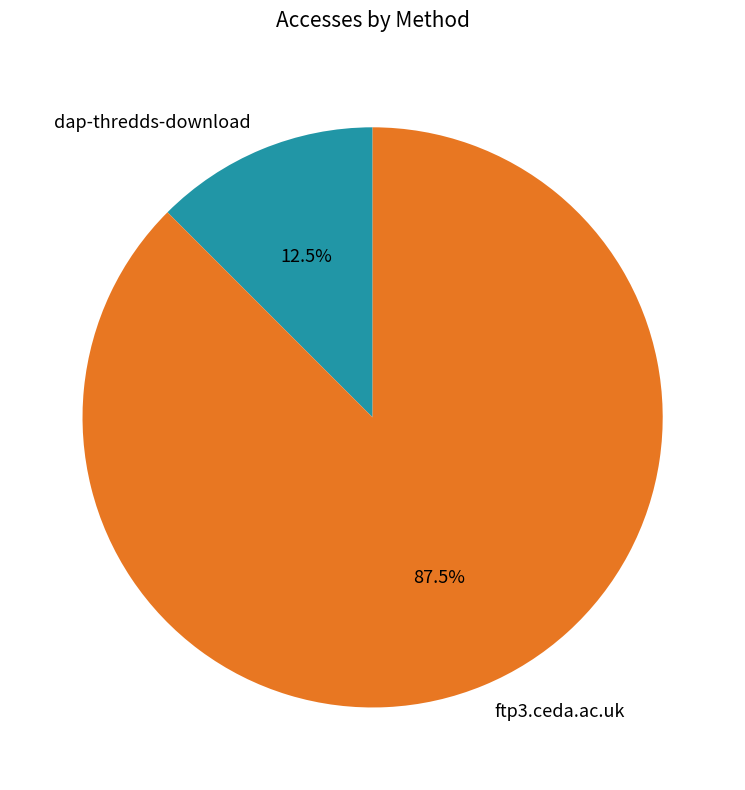

How many segments does this pie chart have?

2